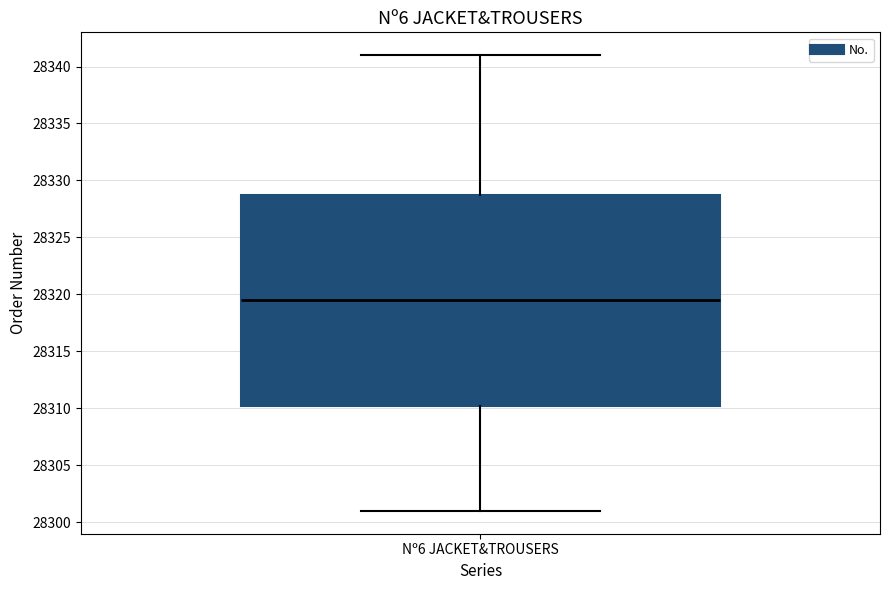

Read this box plot against the y-axis: the position of the median line, the range covered by the box, and the ends of both whiskers. The values are not printed on the chart, so give them approximately, as read against the axis.

median 28319.5, box 28310.5 to 28329.0, whiskers 28301.0 to 28341.0